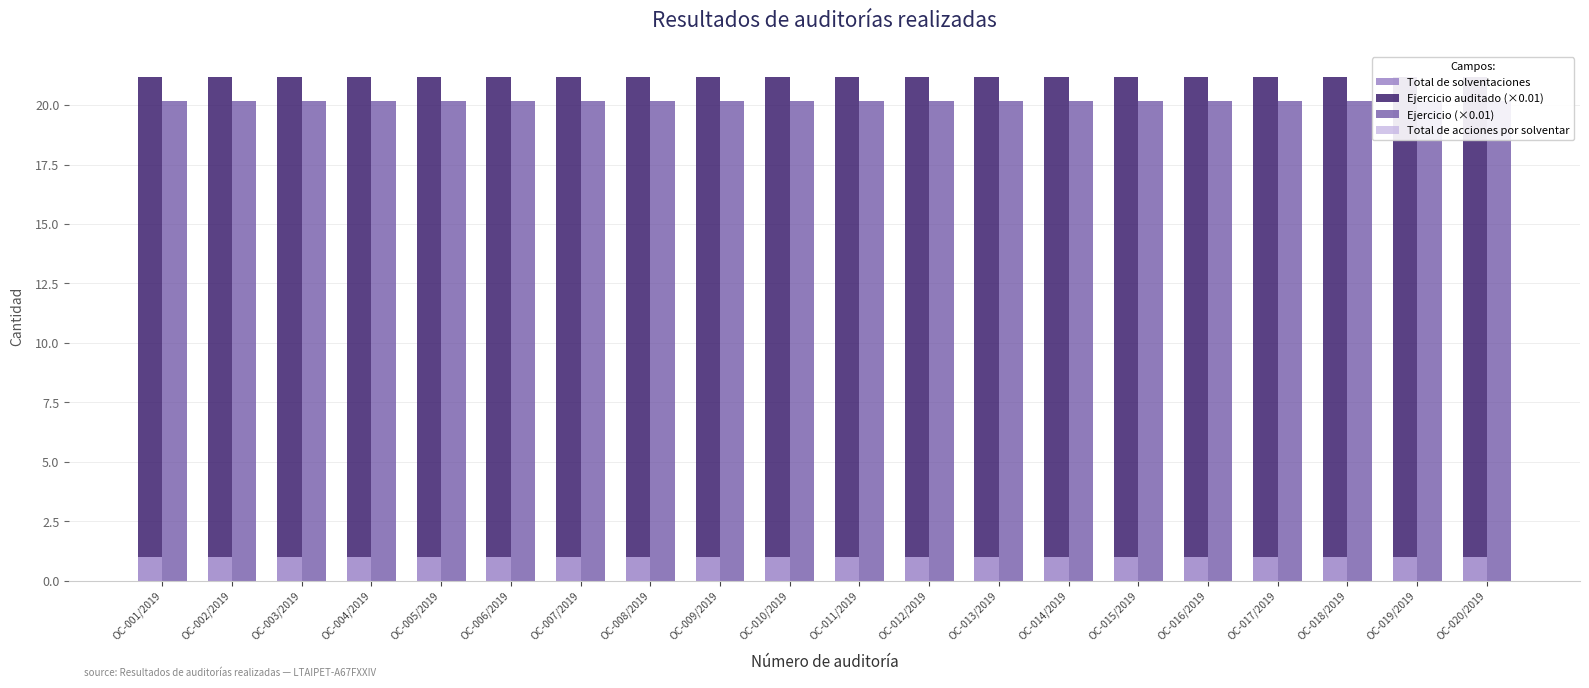

True or false: Ejercicio auditado (×0.01) has a value of 32.3 at OC-005/2019.

False